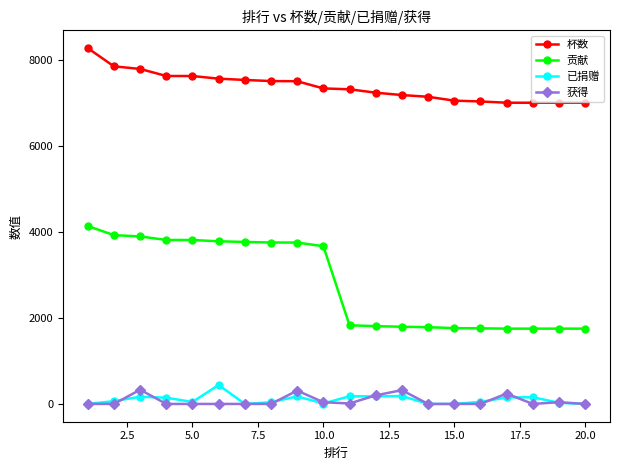

At how many categories does at least one series exceed 1159?

20